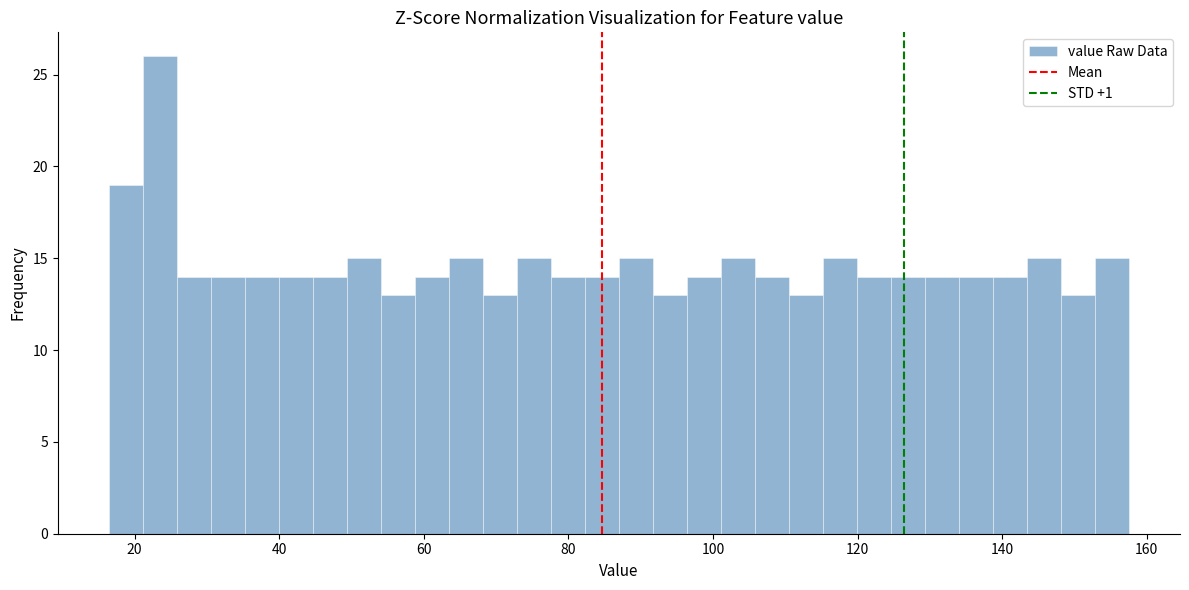

Around what value on the x-axis is the tallest bar? Give the approximate position of its centre, as read against the axis.

24